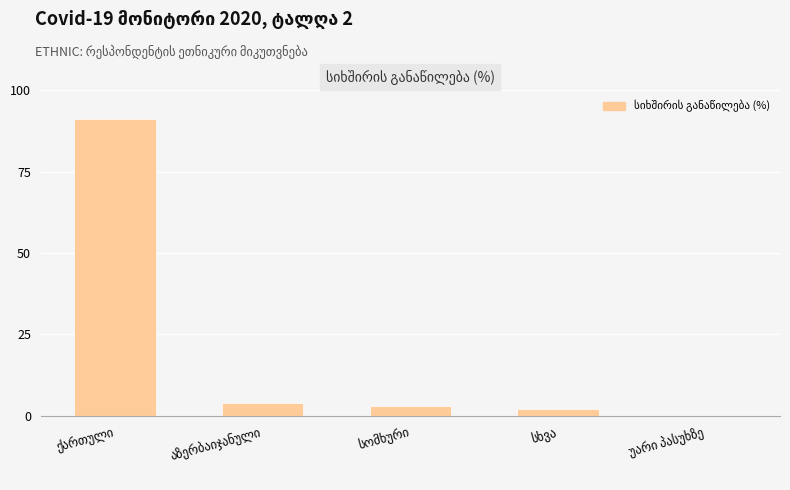

Count the number of data series in this chart.

1